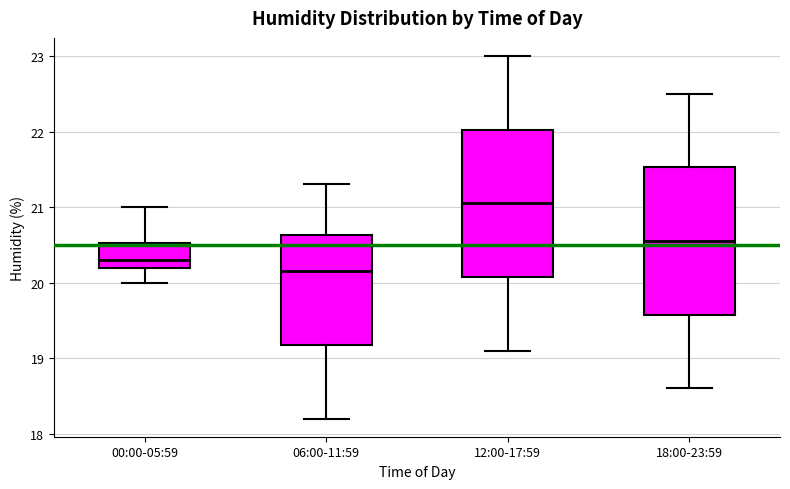

Which box's median line is the highest?

12:00-17:59